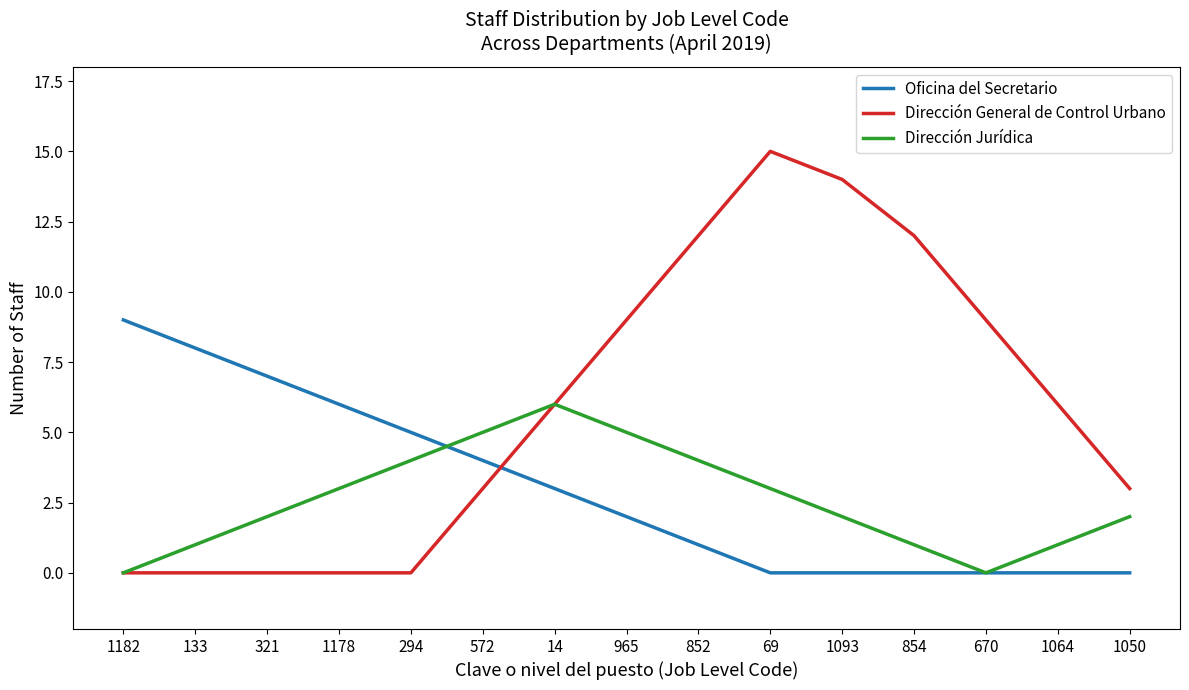

Which series has the widest spread of values?

Dirección General de Control Urbano